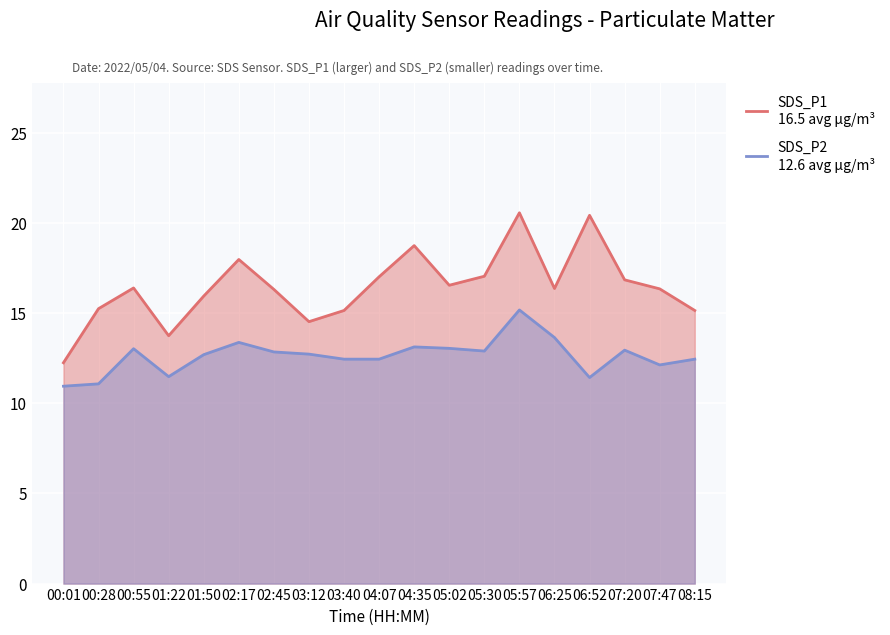

What is the difference between the maximum and second lowest values in the SDS_P2 series?

4.1